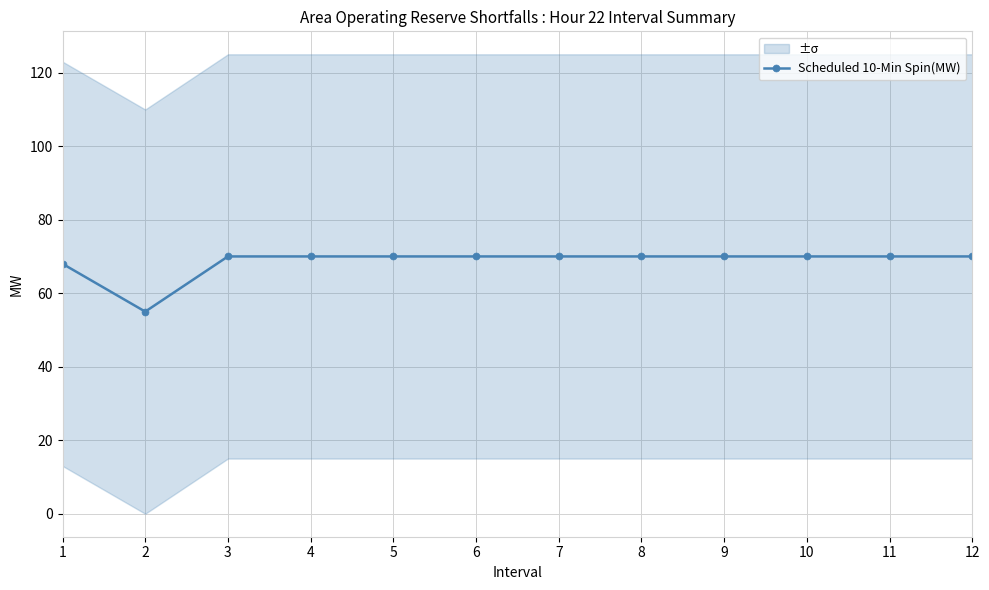

True or false: the data has more than 0 interior local peaks.

False